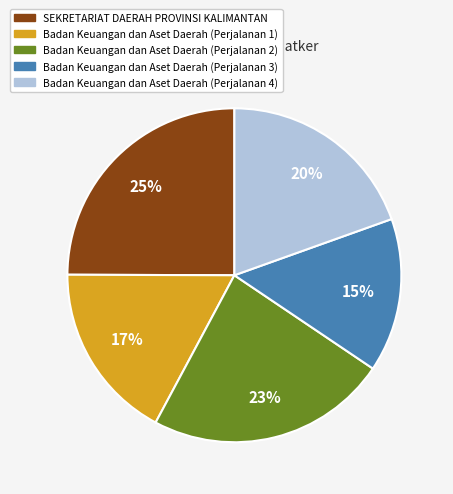

Combined, do Badan Keuangan dan Aset Daerah (Perjalanan 1) and Badan Keuangan dan Aset Daerah (Perjalanan 2) account for over 50%?

No